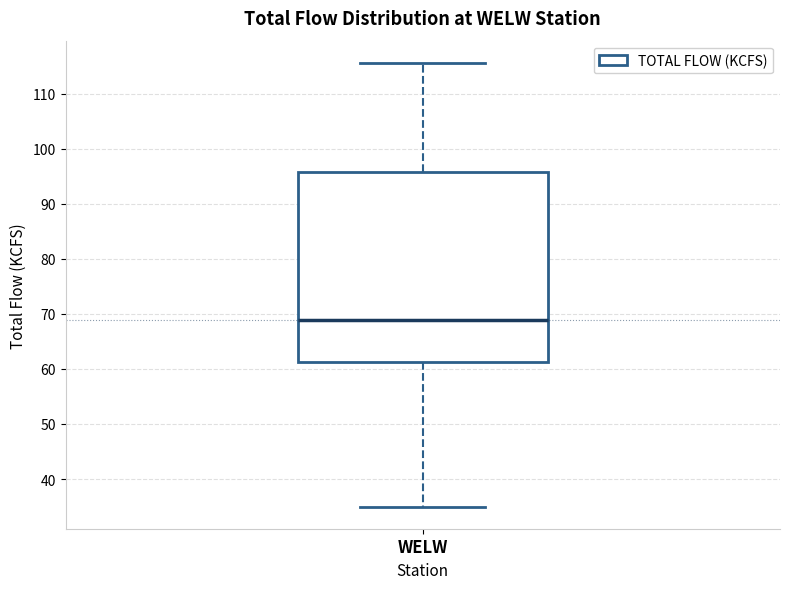

Transcribe this box plot: give where the median line is, the range the box spans, and where the two whiskers end, as read against the y-axis. The values are not printed on the chart, so give them approximately, as read against the axis.

median 69, box 61 to 96, whiskers 35 to 116